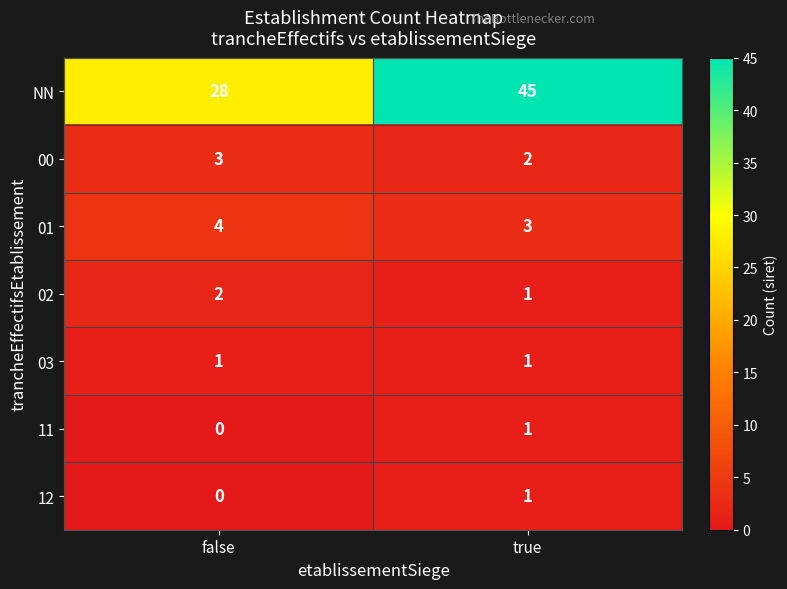

How many series are shown in this chart?

7